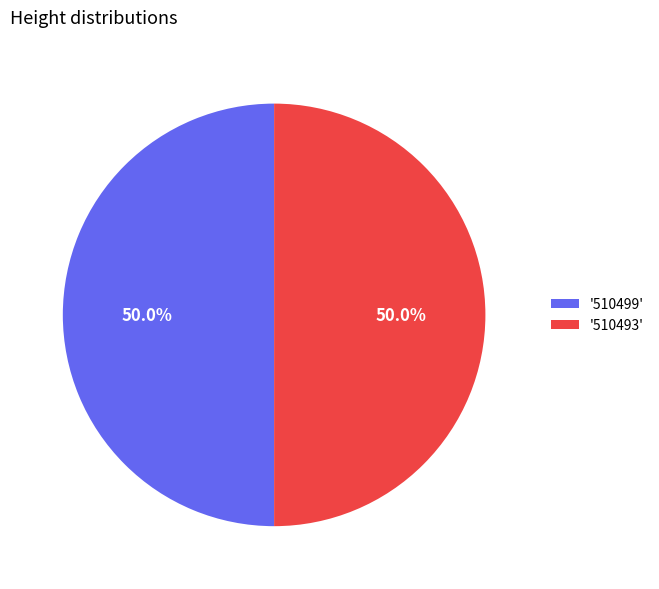

What is the ratio of the value at '510499' to the value at '510493'?

1.0